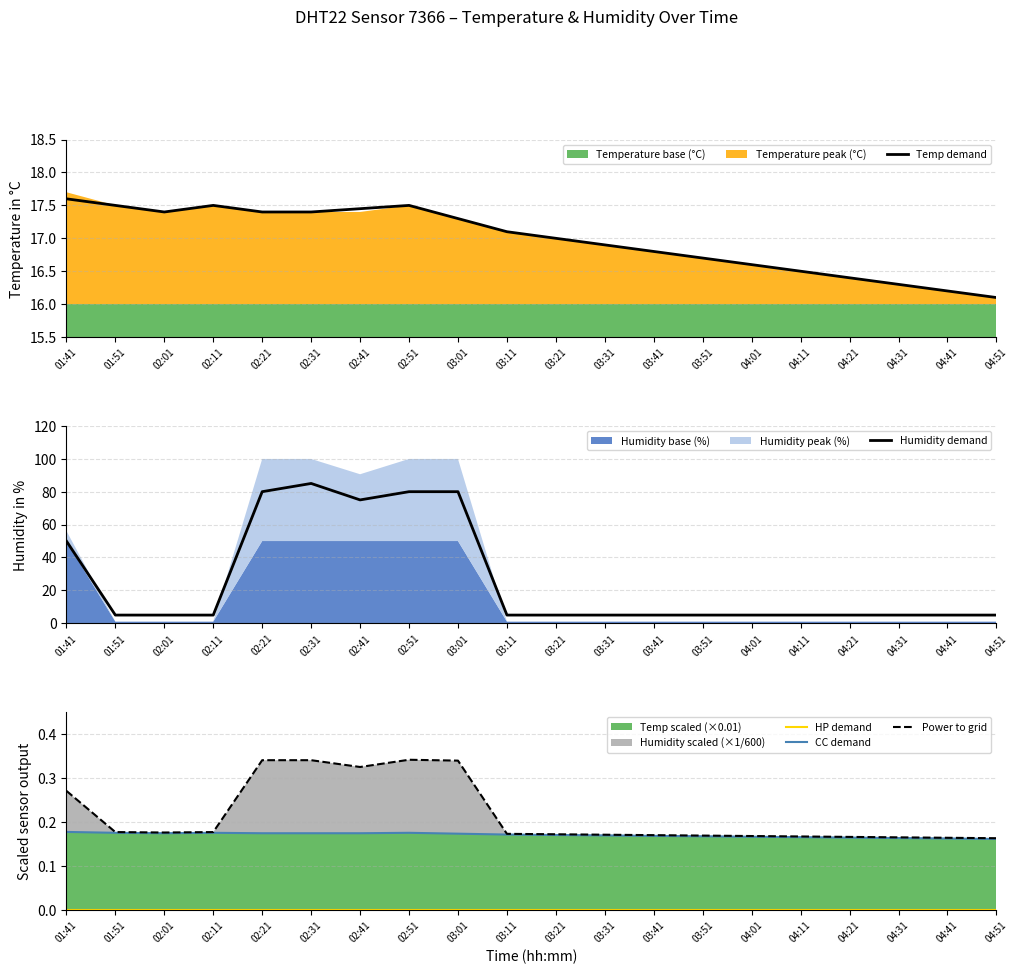

True or false: HP demand and Humidity demand cross at least once.

False